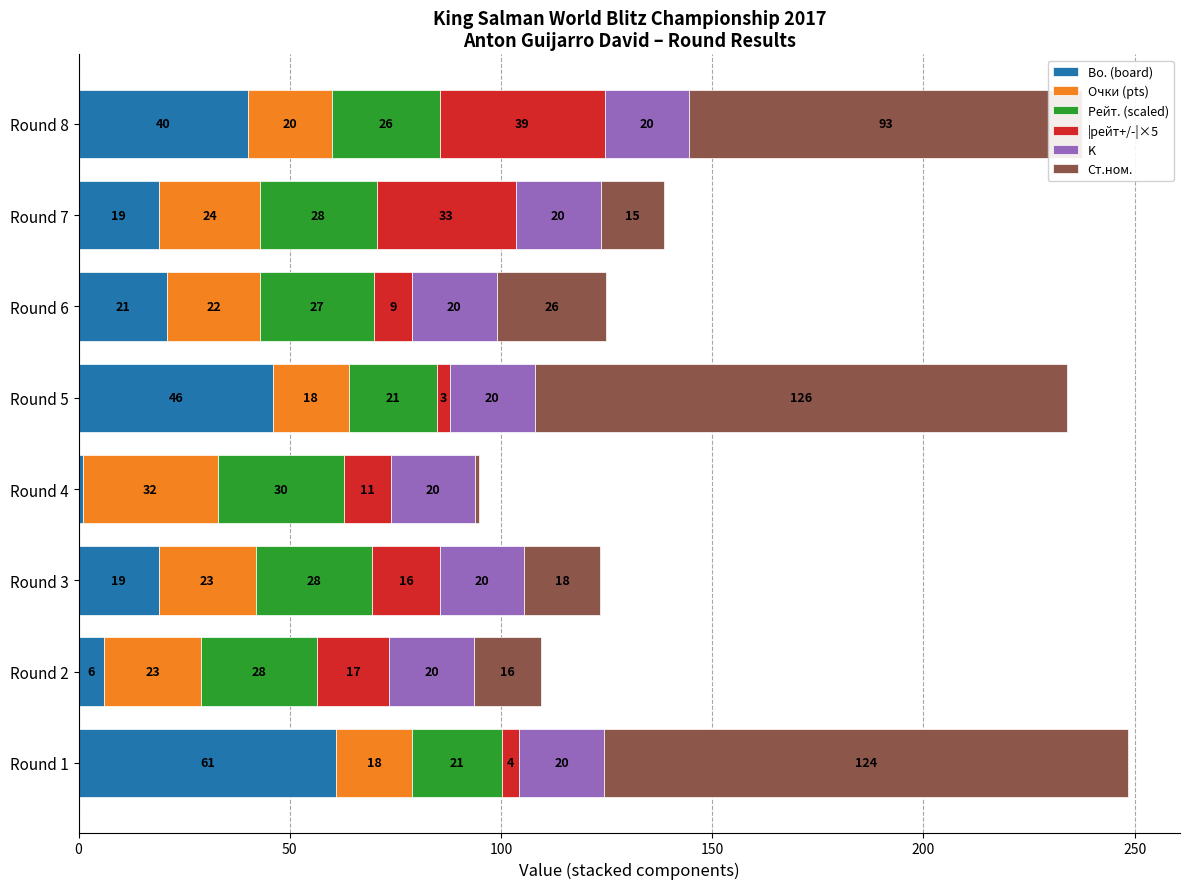

What is the difference between the Bo. (board) values at Round 4 and Round 7?

18.0